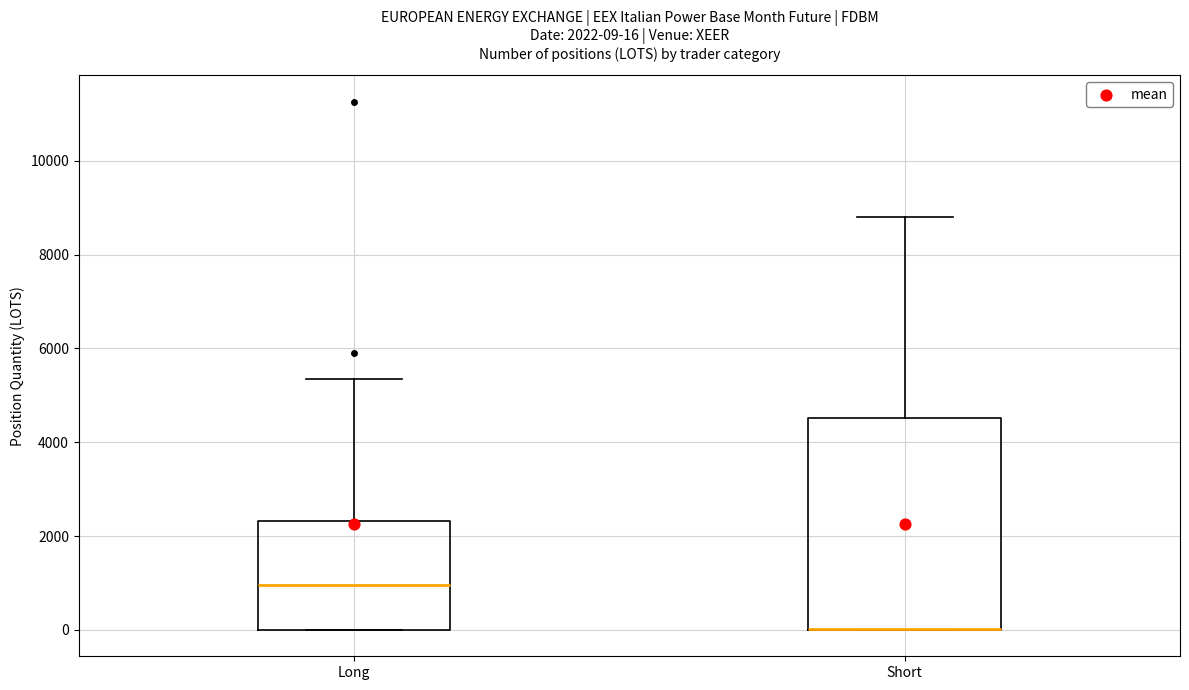

Which box is the tallest, from its lower edge to its upper edge?

Short